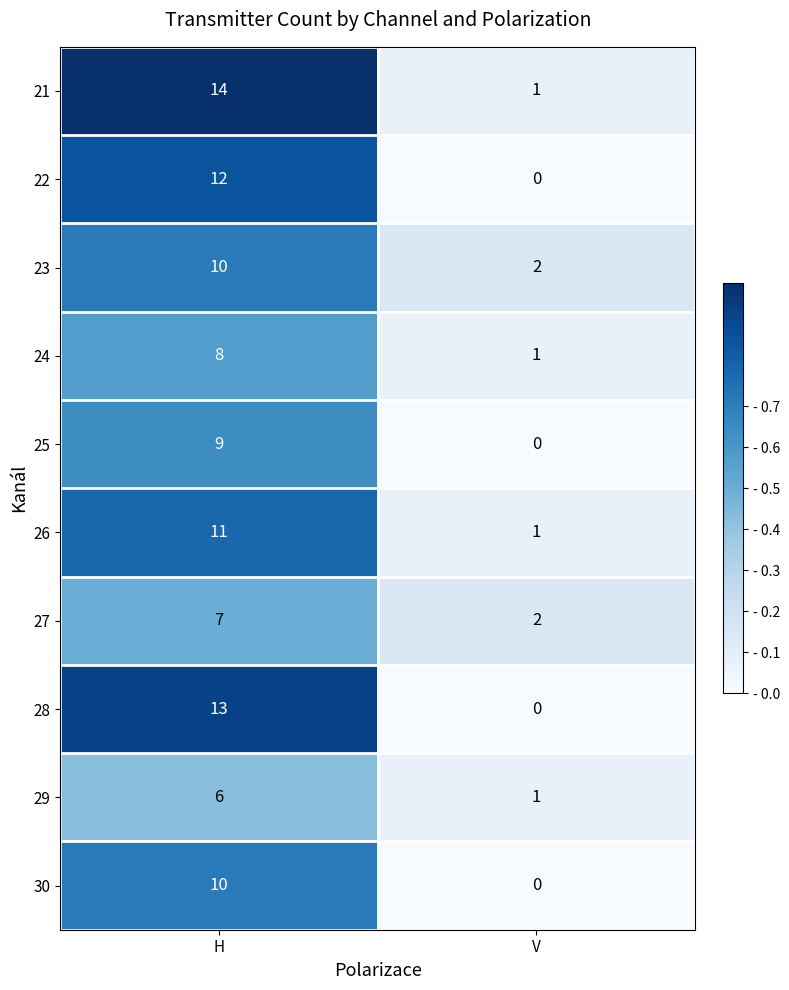

What is the total value across all series at V?

8